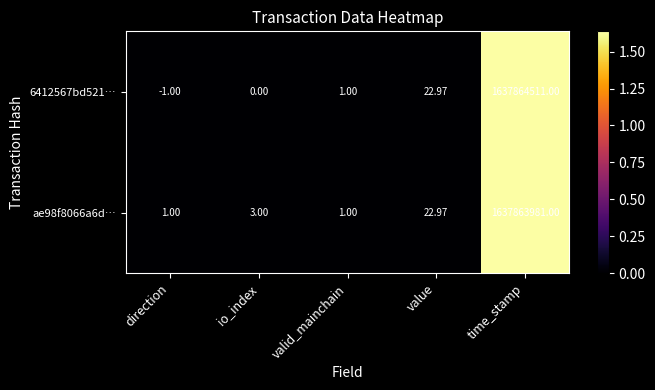

Is the value of ae98f8066a6d… at io_index greater than the value of 6412567bd521… at direction?

Yes